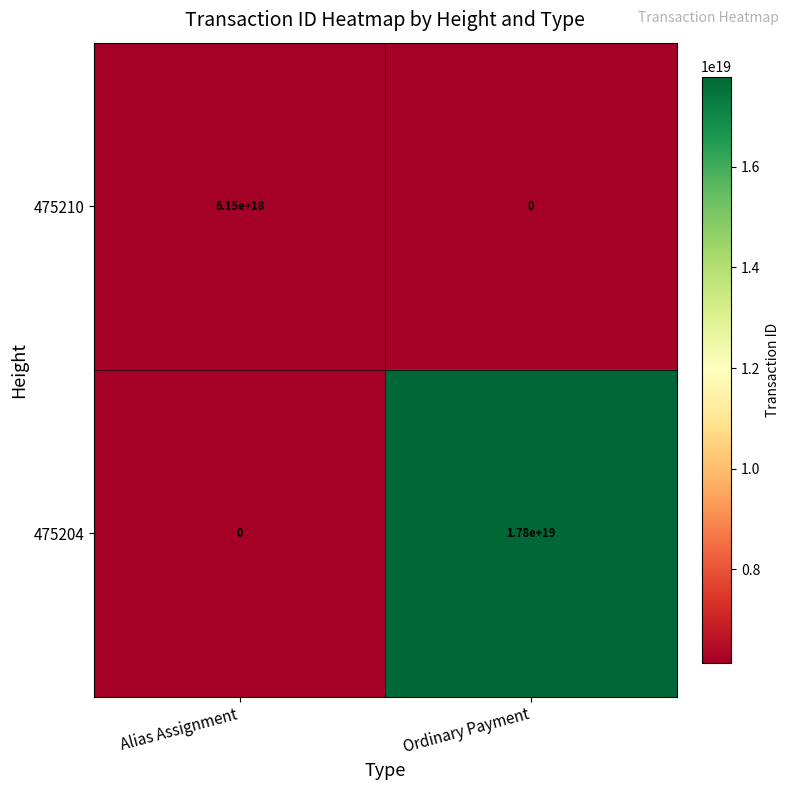

At which category does the chart reach its peak across all series?

Ordinary Payment